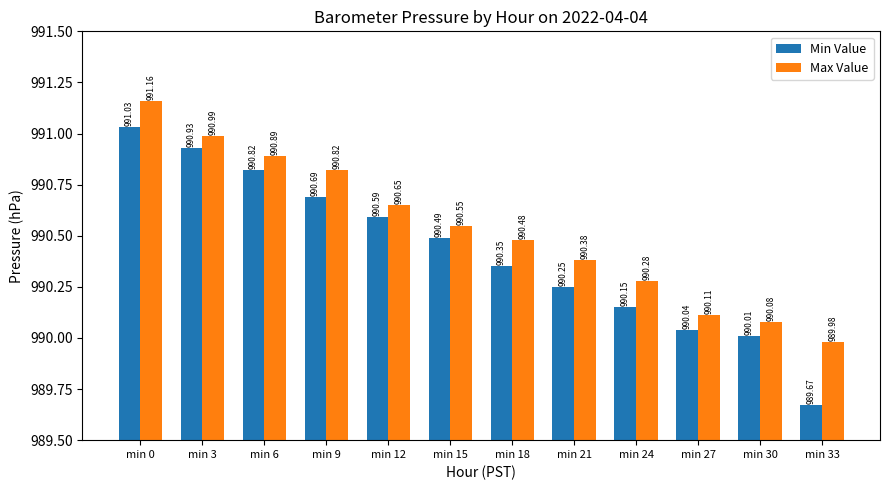

What is the difference between the second highest and minimum values in the Min Value series?

1.3